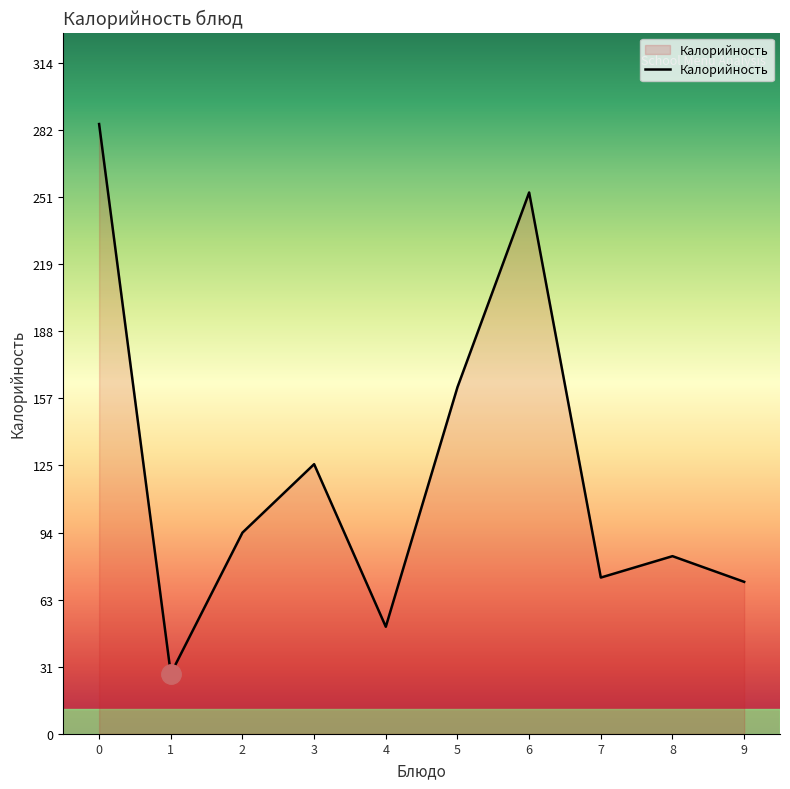

True or false: there are more than 0 points higher than both neighbors.

True